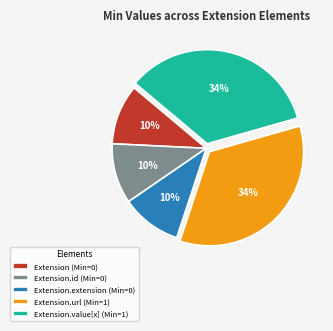

How many slices are in this pie chart?

5